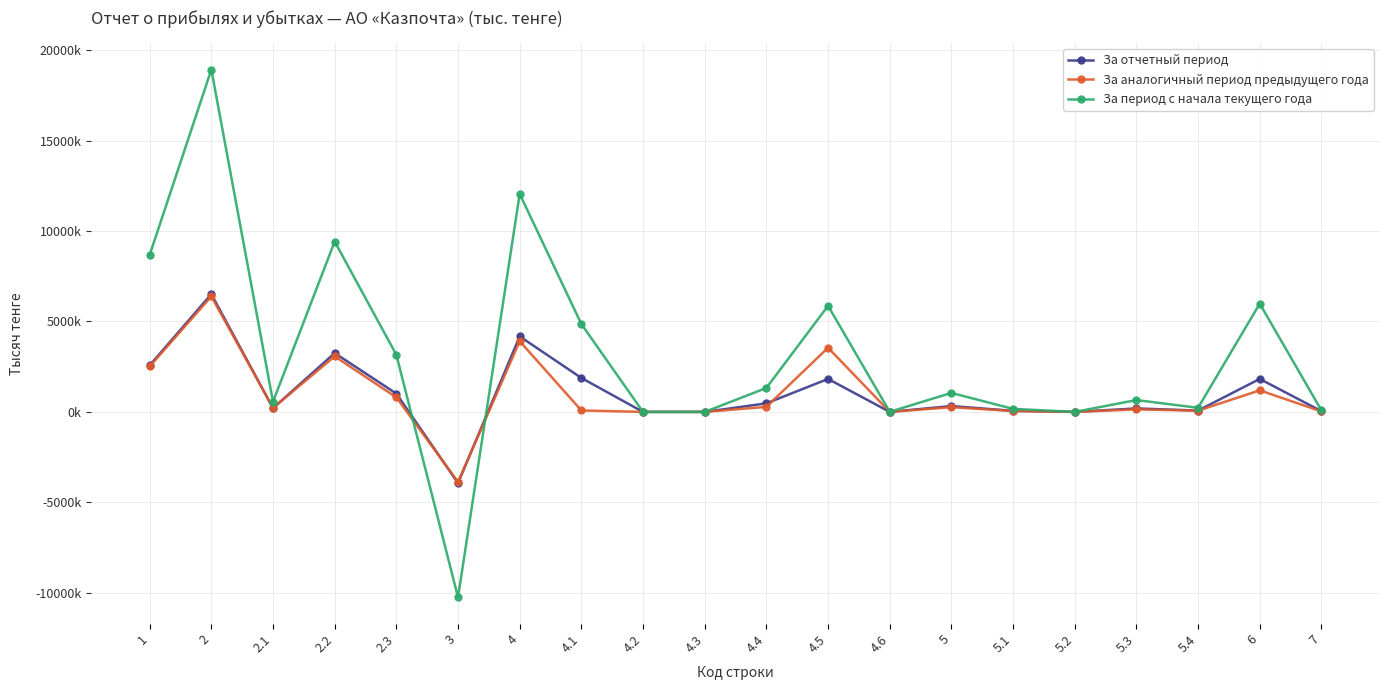

Where is За период с начала текущего года nearest to the value 4339397?

4.1